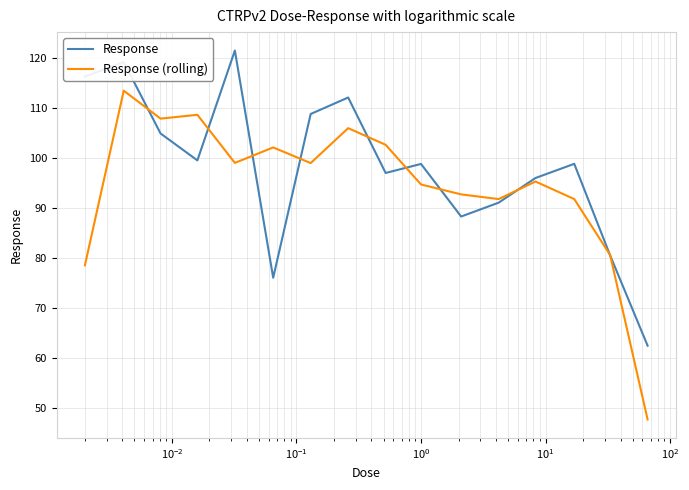

Which series has the largest total across all categories?

Response